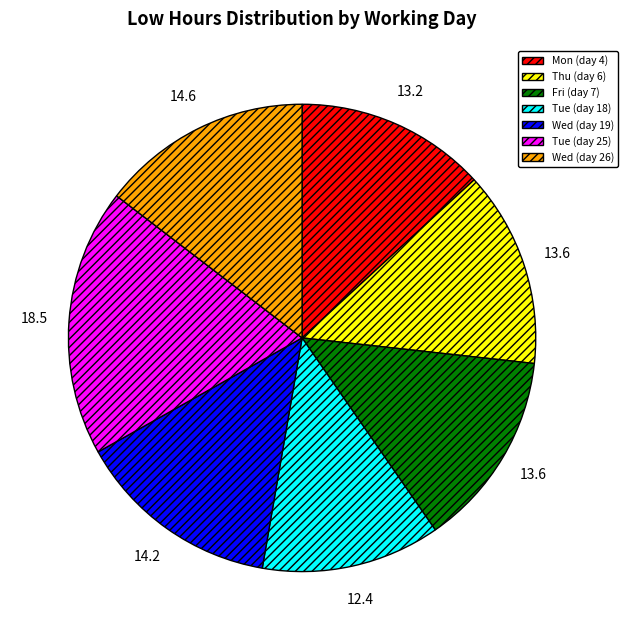

What is the smallest slice in the pie chart?

Tue (day 18)